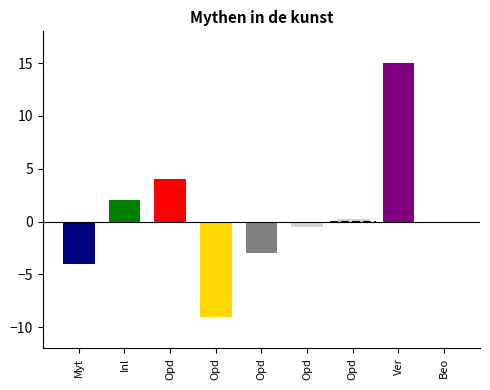

Which label corresponds to the largest value in the chart?

Ver